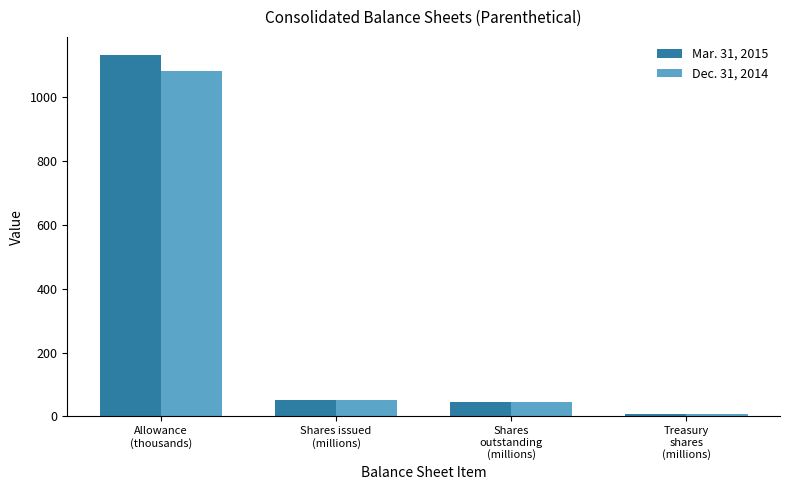

Reading left to right, what are all the values shown in this chart?

Mar. 31, 2015: Allowance
(thousands)=1133.0	Shares issued
(millions)=52.0	Shares
outstanding
(millions)=44.9	Treasury
shares
(millions)=7.2
Dec. 31, 2014: Allowance
(thousands)=1082.0	Shares issued
(millions)=51.6	Shares
outstanding
(millions)=44.6	Treasury
shares
(millions)=7.0